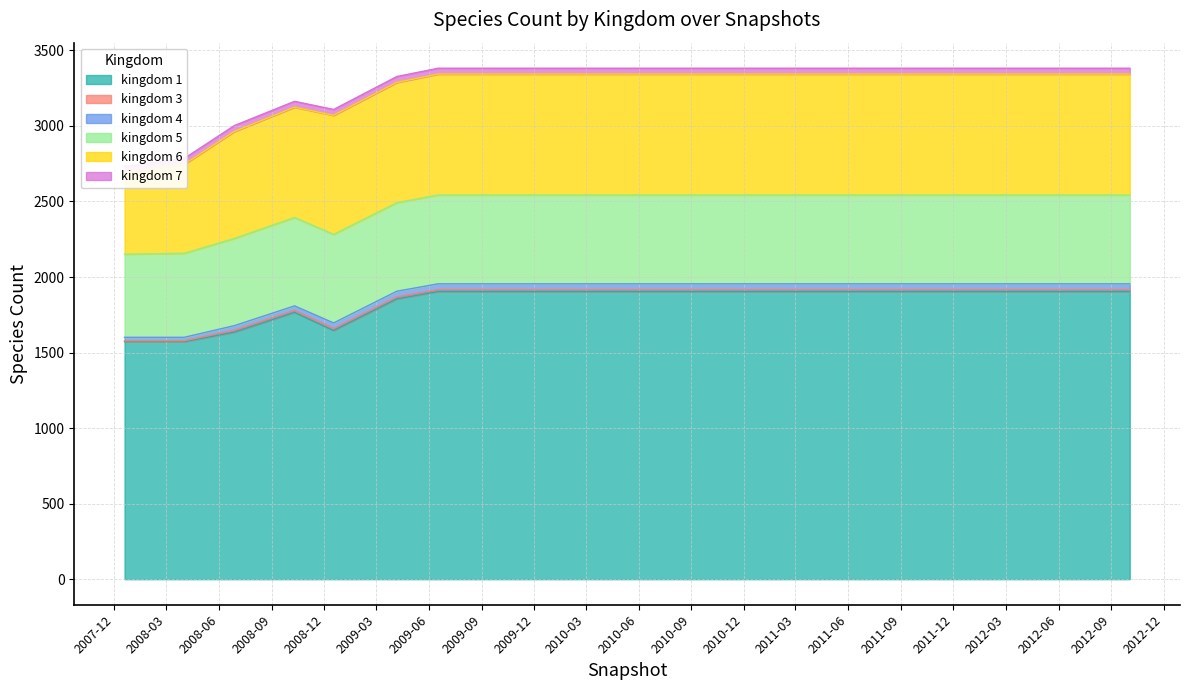

What is the sum of all kingdom_4 values?

713